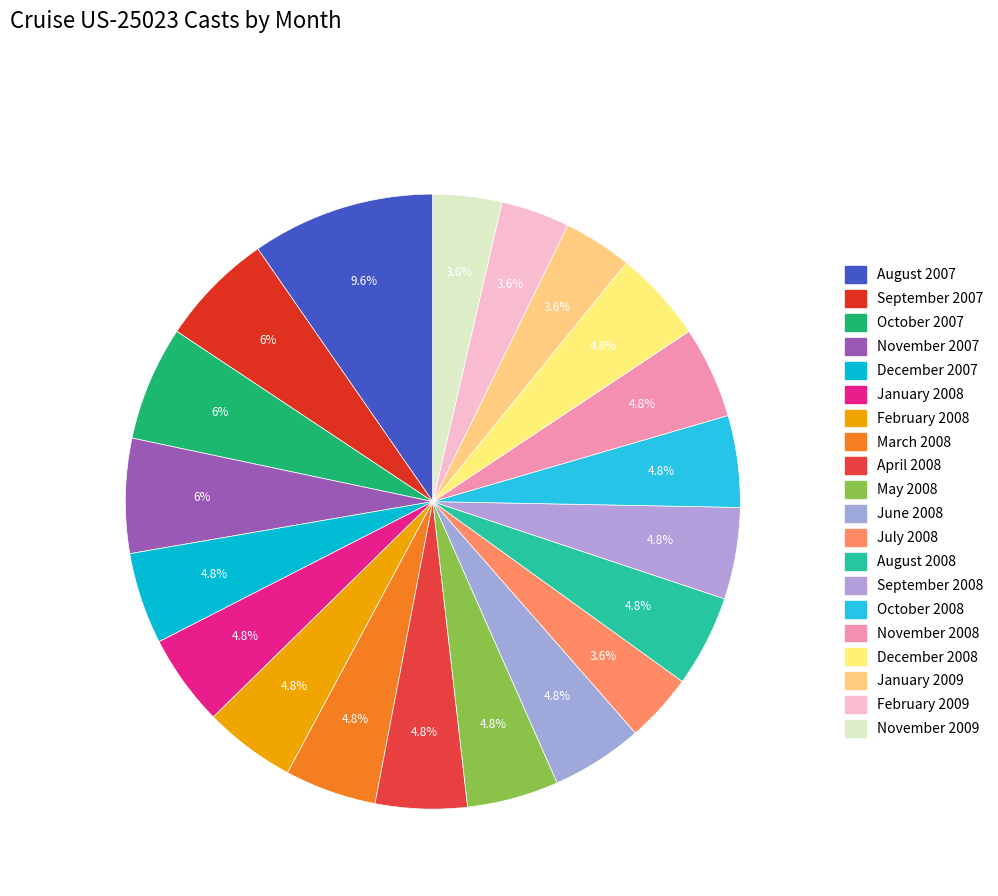

Count the number of slices in the pie.

20